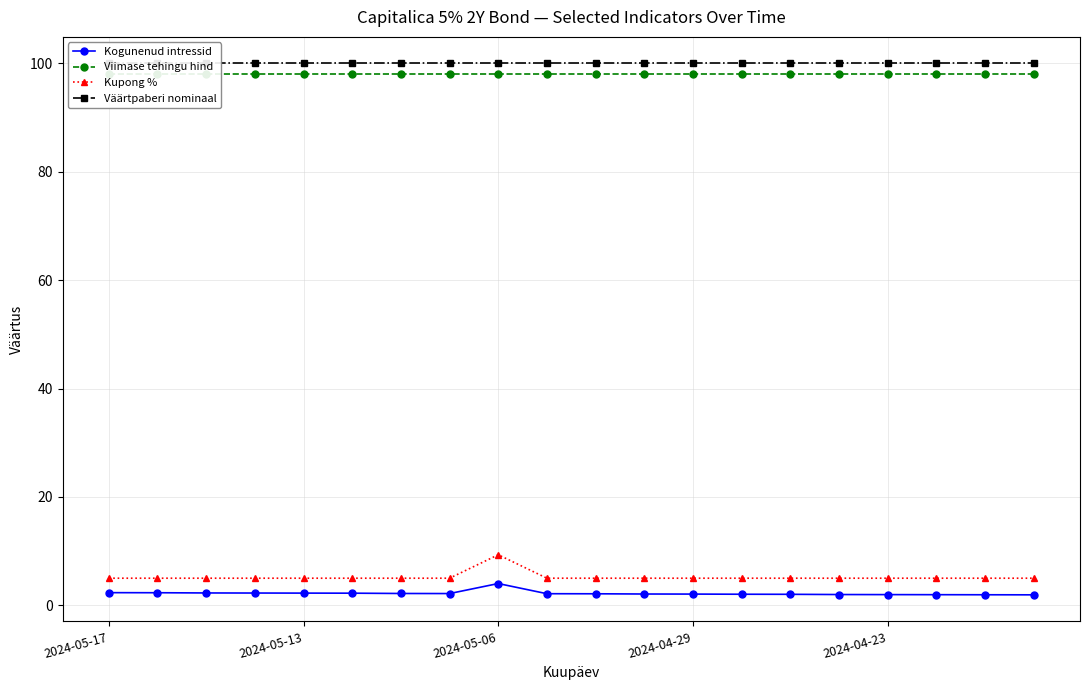

What is the value of the Kogunenud intressid point at the 13th from the left?

2.1